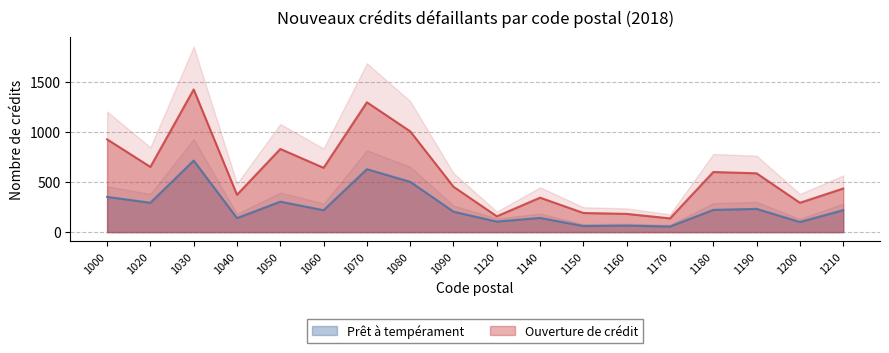

True or false: Ouverture de crédit and Prêt à tempérament intersect in this chart.

False